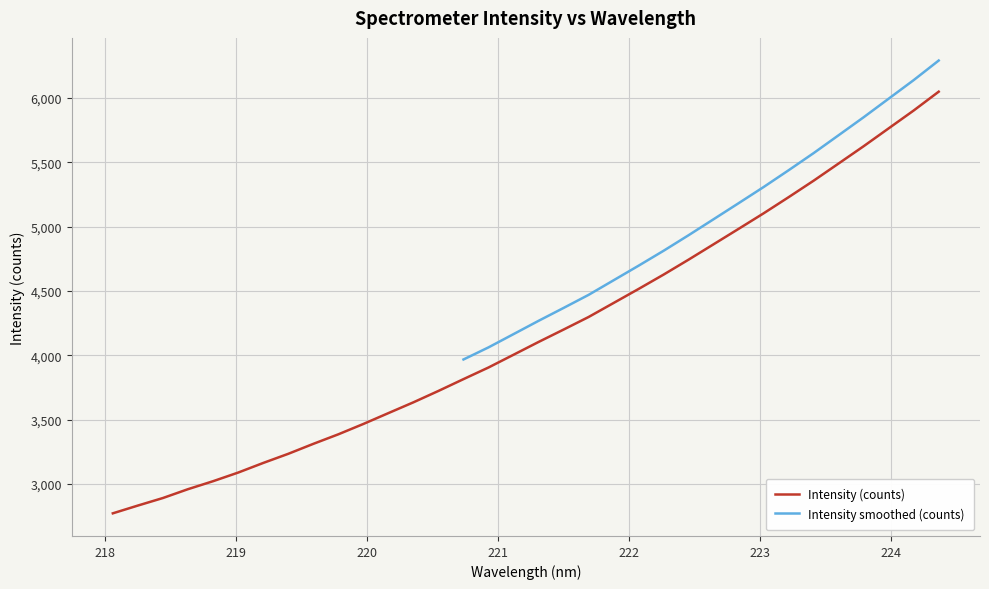

The chart shows a value of 7962.2 at 223.408. True or false?

False